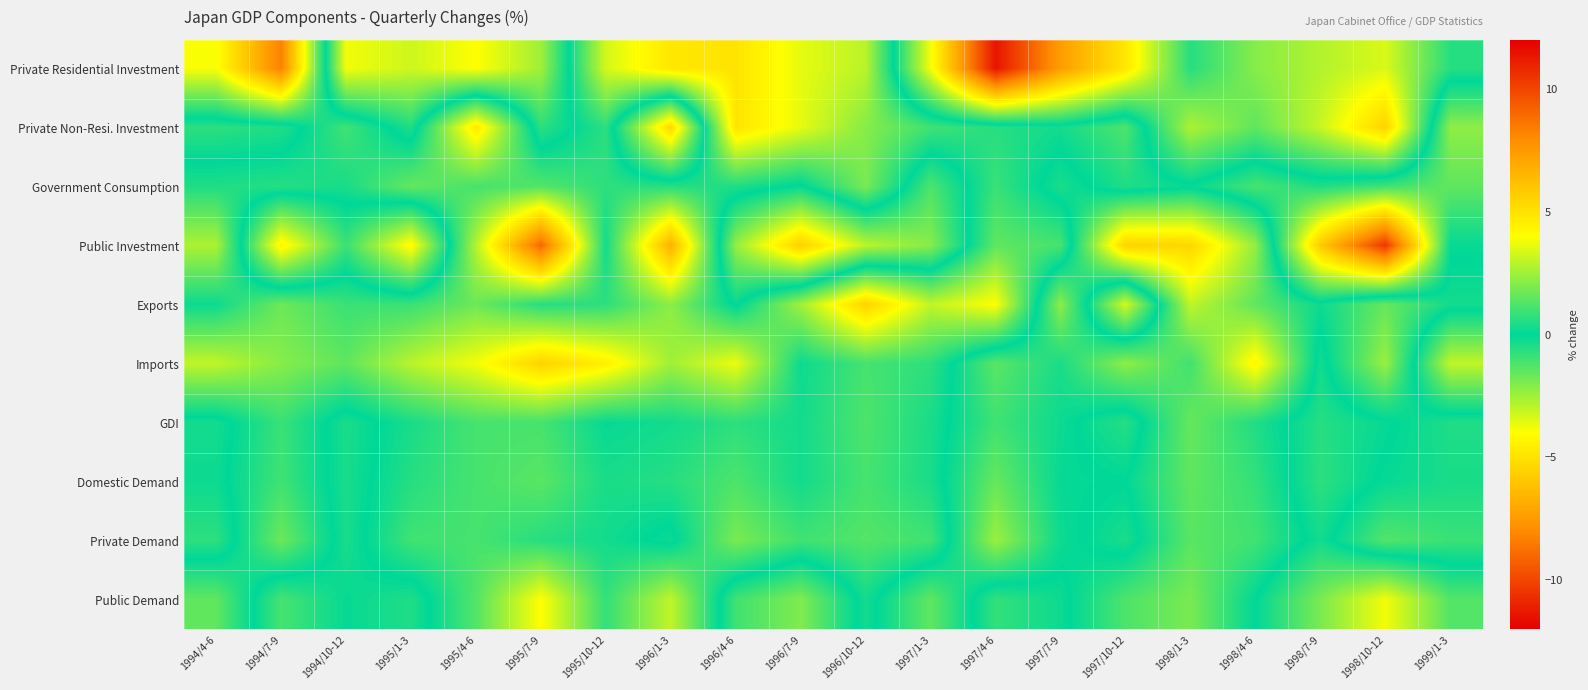

Rank the series by their maximum value, from highest to lowest.

Public Investment, Private Residential Investment, Exports, Imports, Private Non-Resi. Investment, Public Demand, Government Consumption, Private Demand, Domestic Demand, GDI